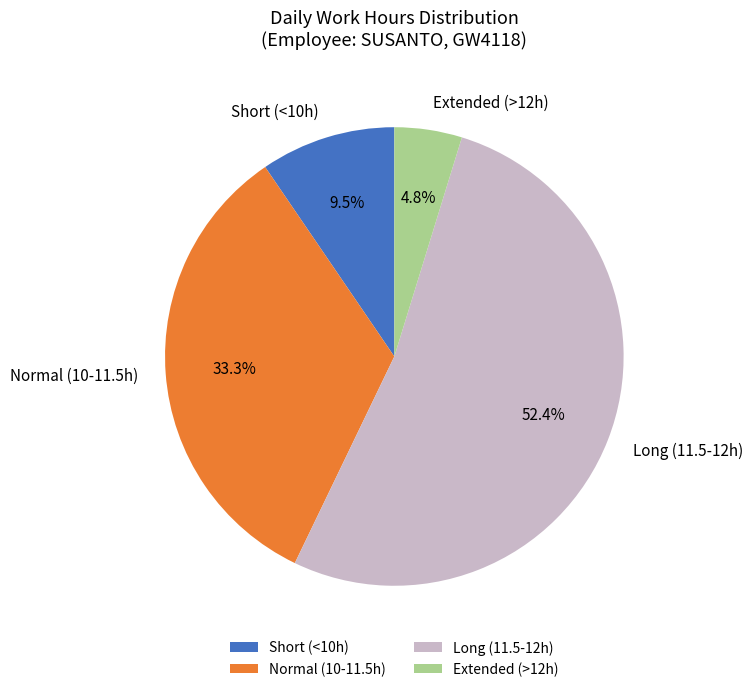

Rank the categories by value from lowest to highest.

Extended (>12h), Short (<10h), Normal (10-11.5h), Long (11.5-12h)